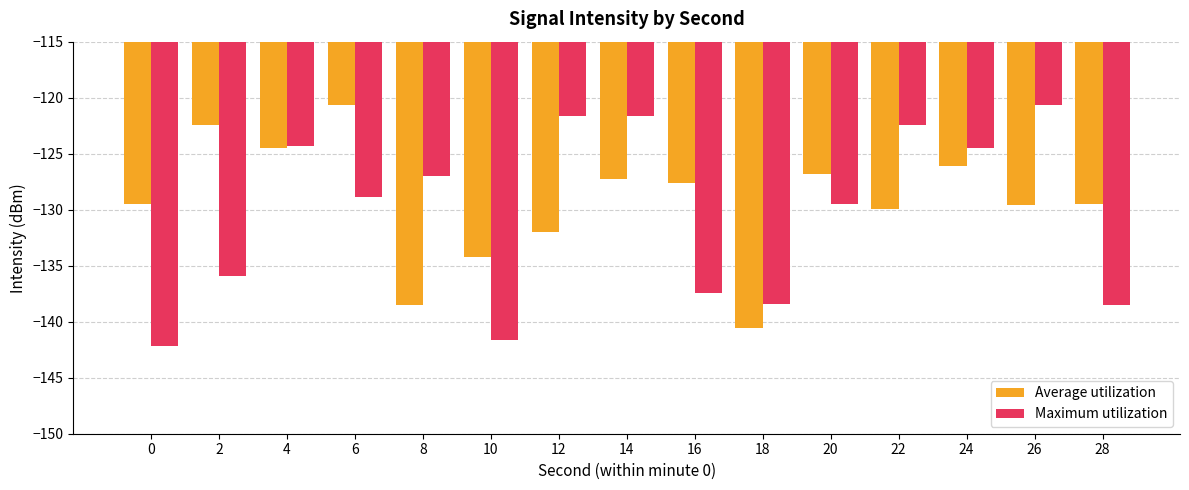

Is the value of Average utilization at 28 greater than the value of Maximum utilization at 22?

No